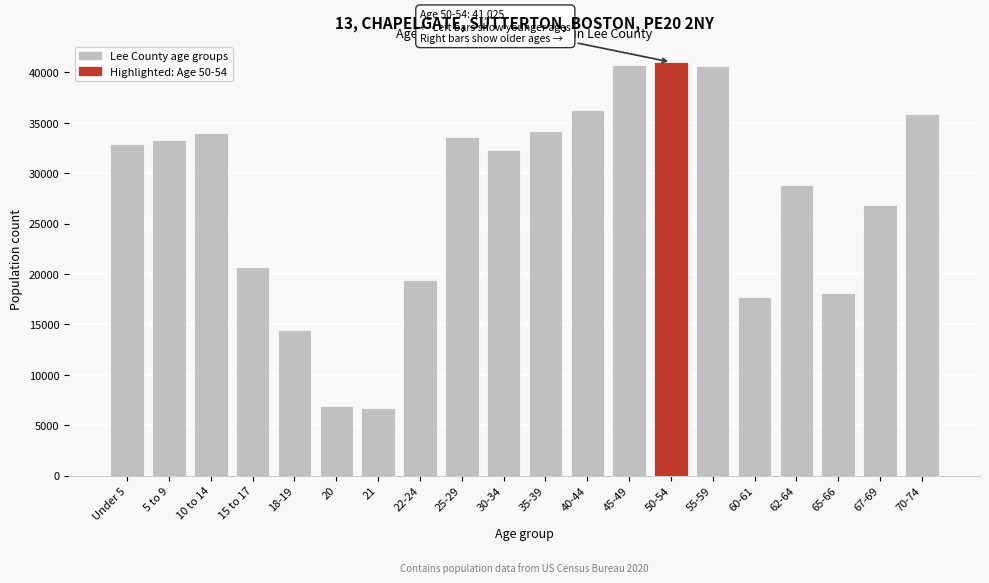

Is it true that the value at 25-29 is 57834?

False